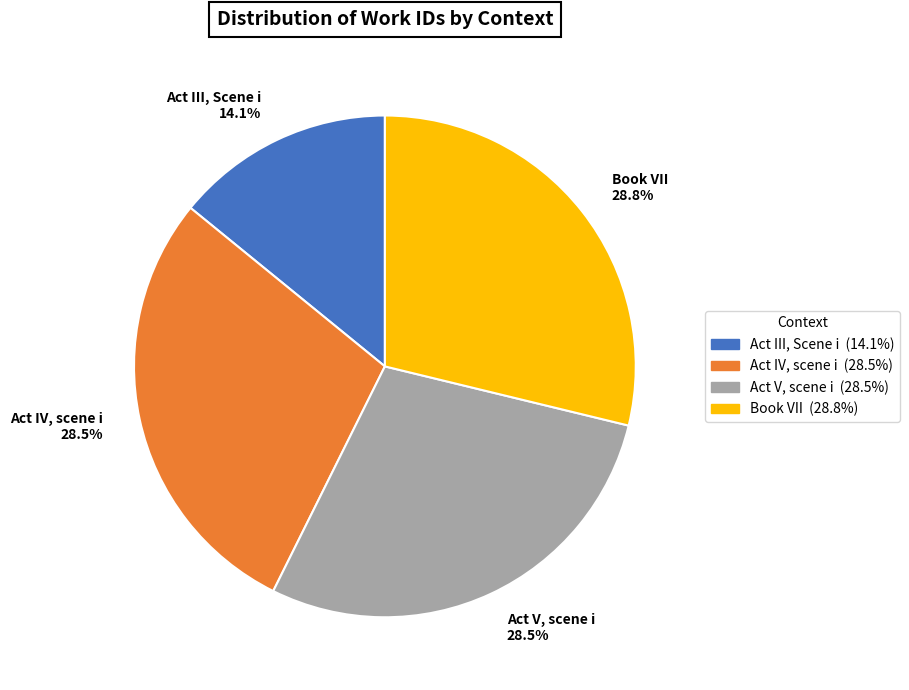

Does Book VII represent more than half of the total?

No